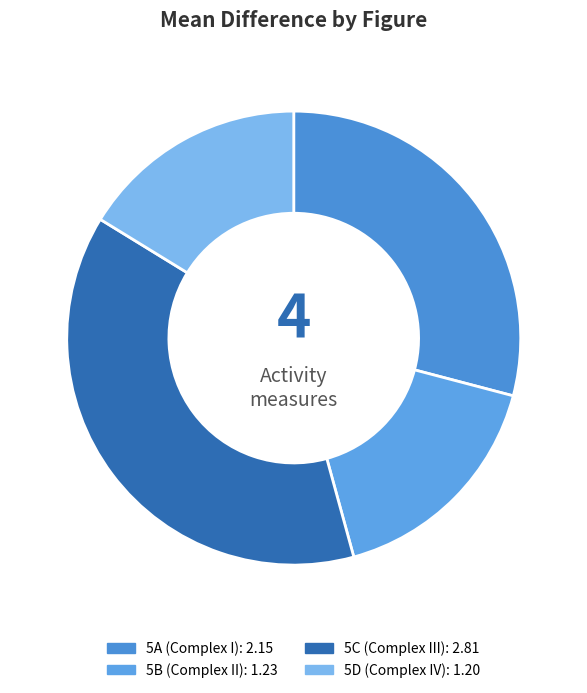

Which category has the biggest portion of the pie?

5C (Complex III)